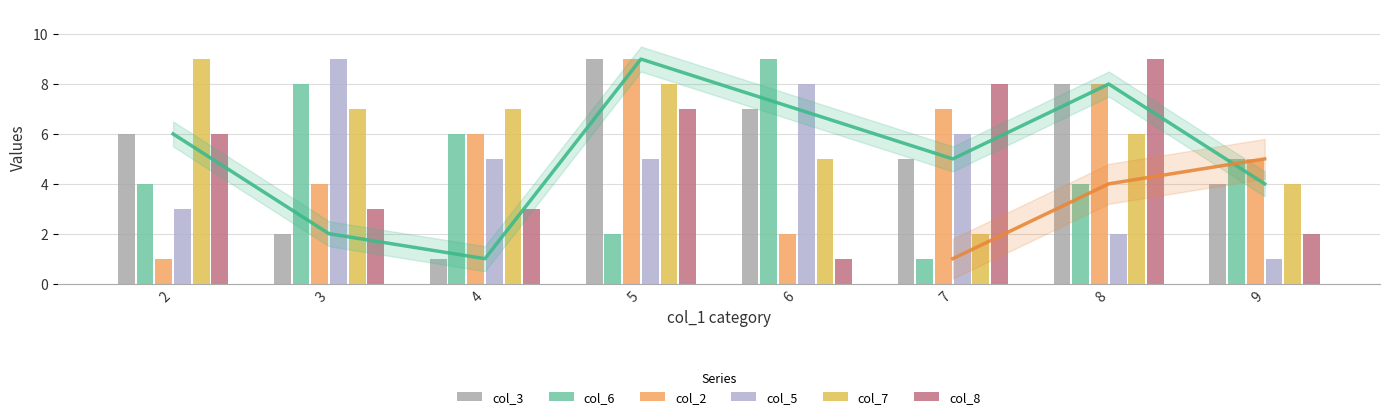

How many values in the col_5 series exceed 5?

3